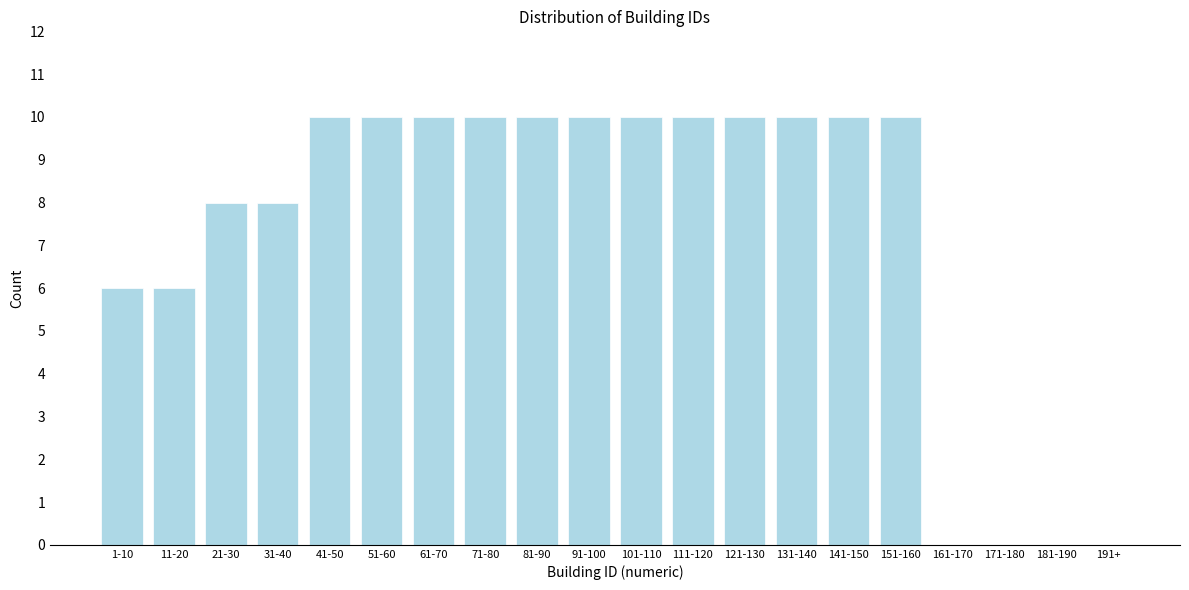

Reading left to right, extract all data points from this chart.

1-10=6	11-20=6	21-30=8	31-40=8	41-50=10	51-60=10	61-70=10	71-80=10	81-90=10	91-100=10	101-110=10	111-120=10	121-130=10	131-140=10	141-150=10	151-160=10	161-170=0	171-180=0	181-190=0	191+=0